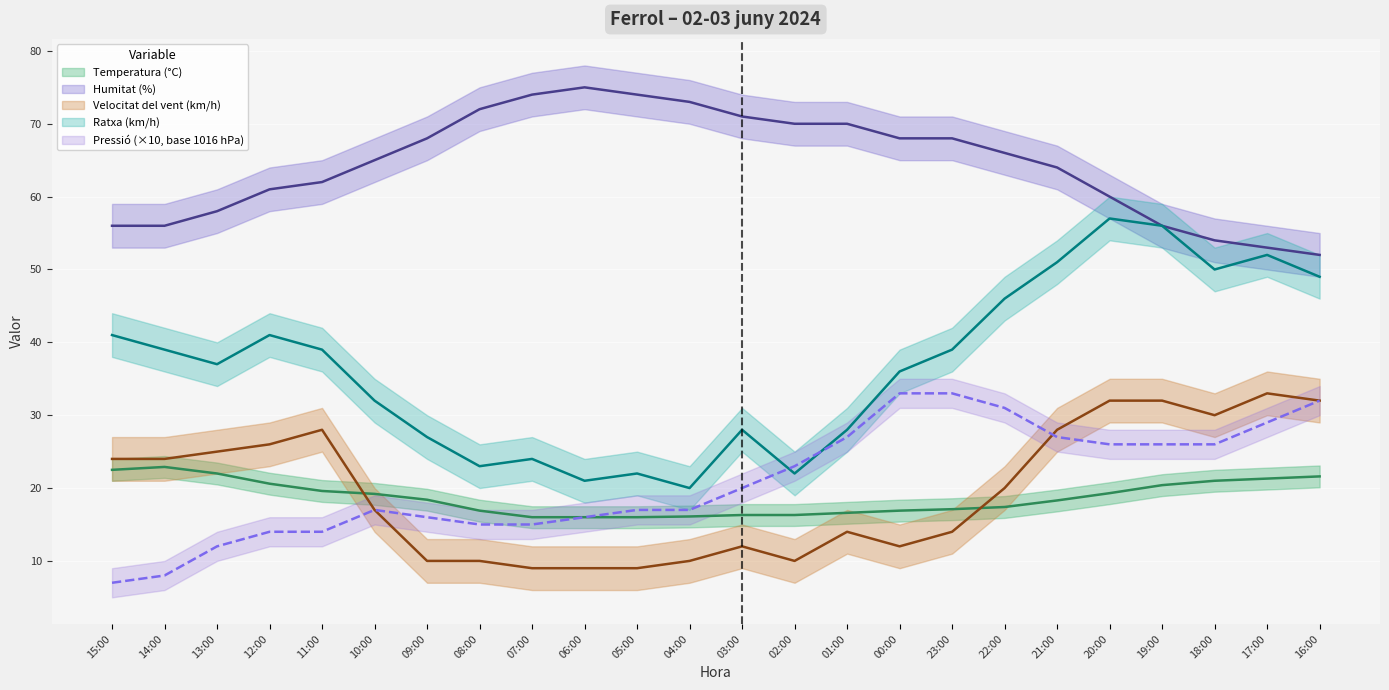

Which category has the lowest value in the Humitat (%) series?

16:00